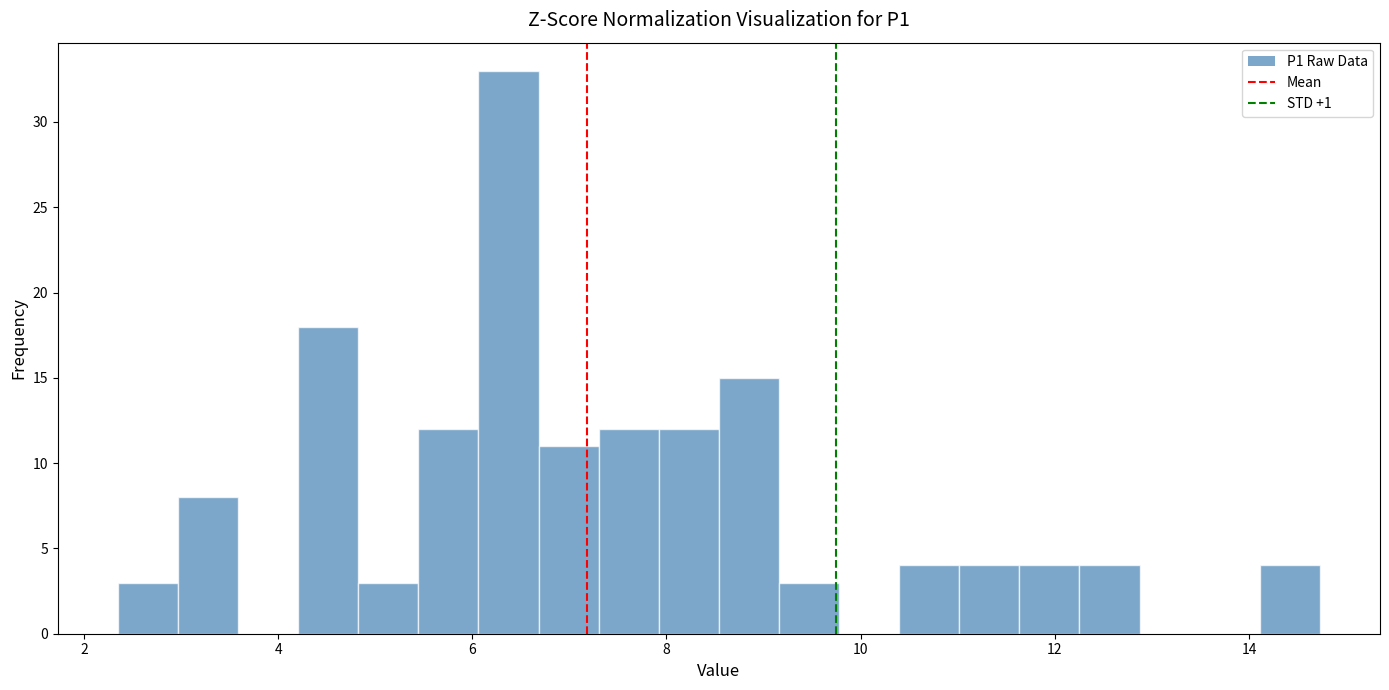

Around what value on the x-axis is the tallest bar? Give the approximate position of its centre, as read against the axis.

6.4